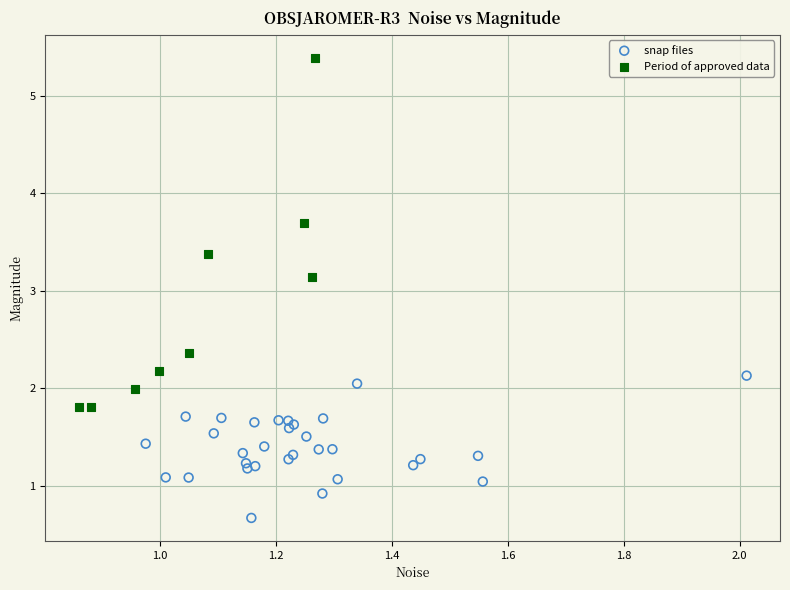

Which series contains the lowest Y value?

snap files